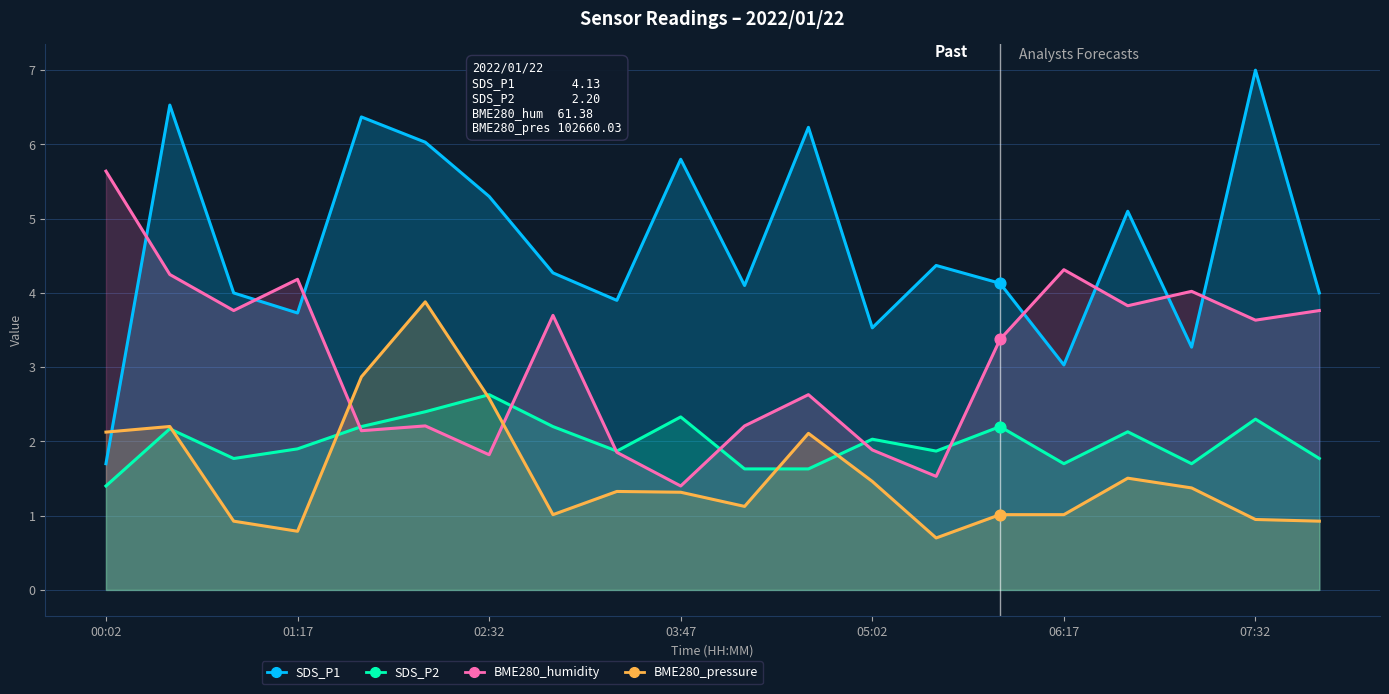

What is the total value across all series at 7?

11.2